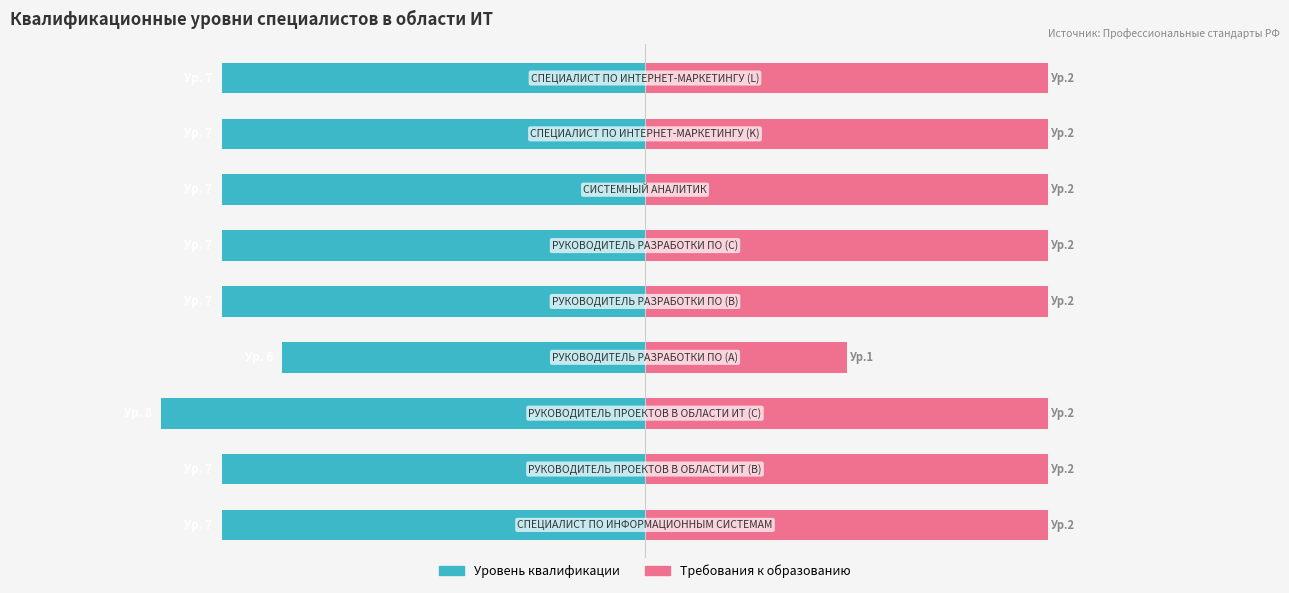

Reading left to right, extract all data points from this chart.

Уровень квалификации: -70.0	-70.0	-80.0	-60.0	-70.0	-70.0	-70.0	-70.0	-70.0
Требования к образованию: 66.7	66.7	66.7	33.3	66.7	66.7	66.7	66.7	66.7